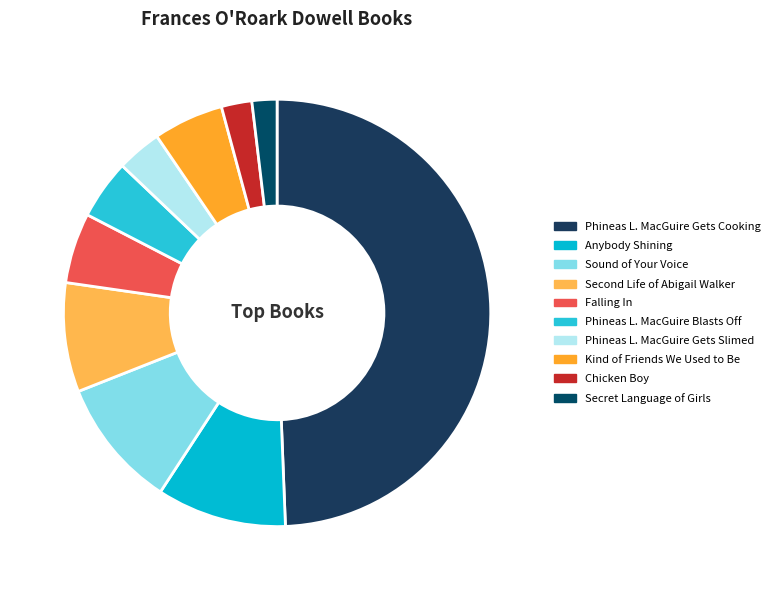

To the nearest percent, what is the difference between the Chicken Boy and Falling In slice percentages?

3%